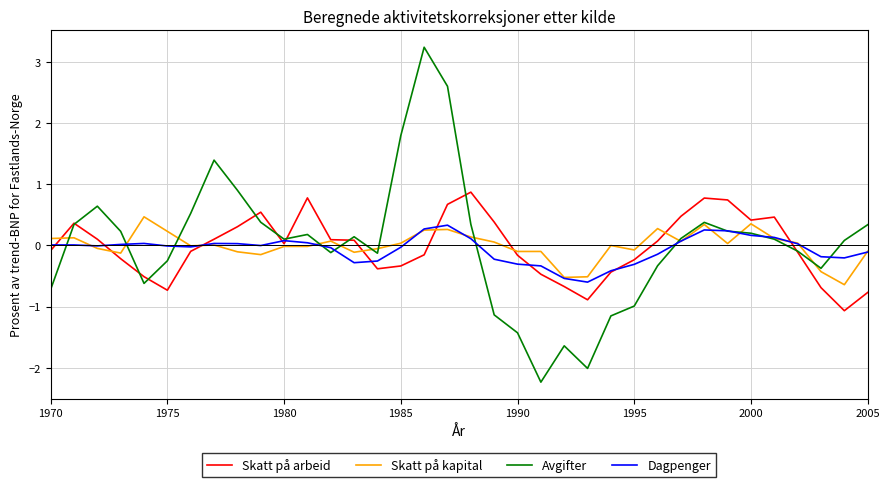

Which series has the largest range (max minus min)?

Avgifter